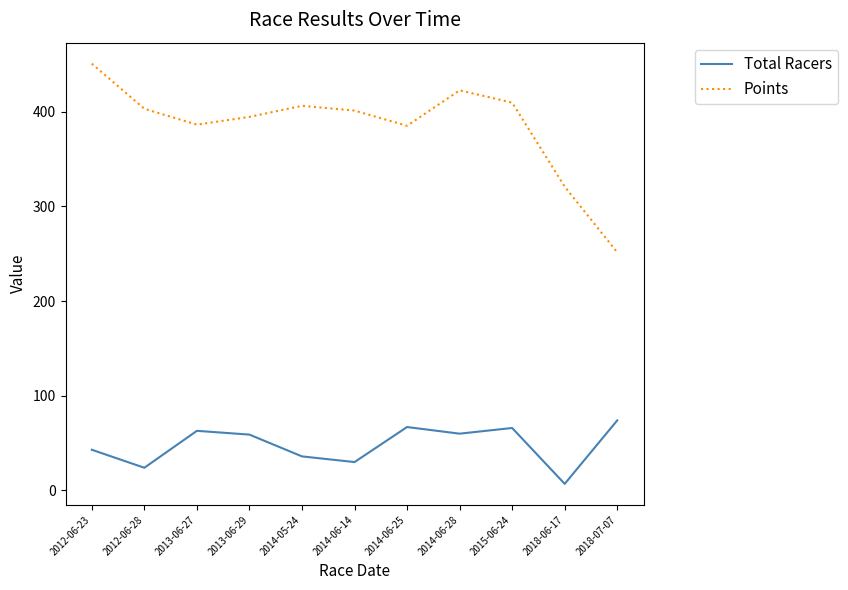

Which series has the largest range (max minus min)?

Points